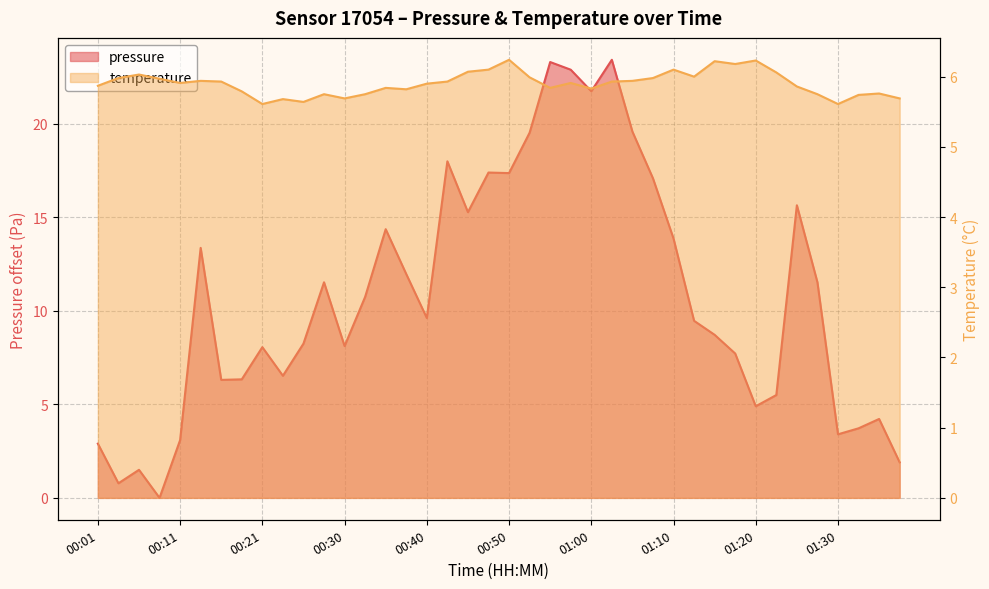

The temperature series shows 8.0 at 01:03. True or false?

False